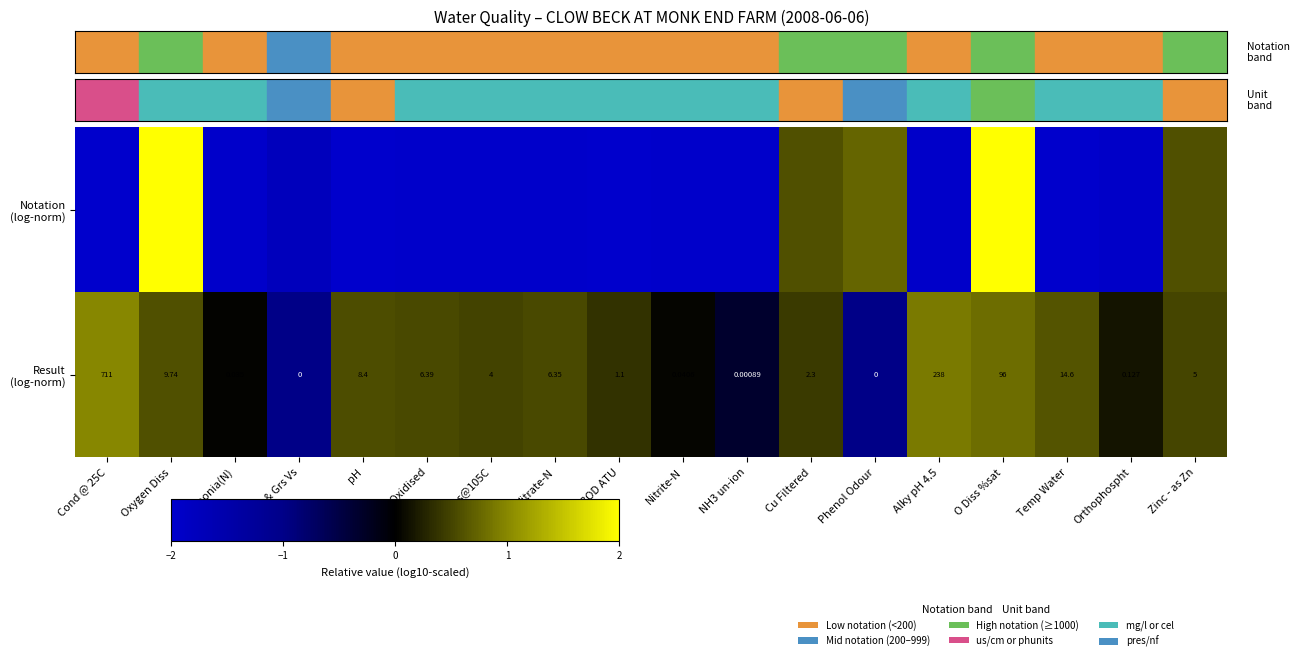

The value of Notation (log-norm) at Ammonia(N) is -0.8. True or false?

False